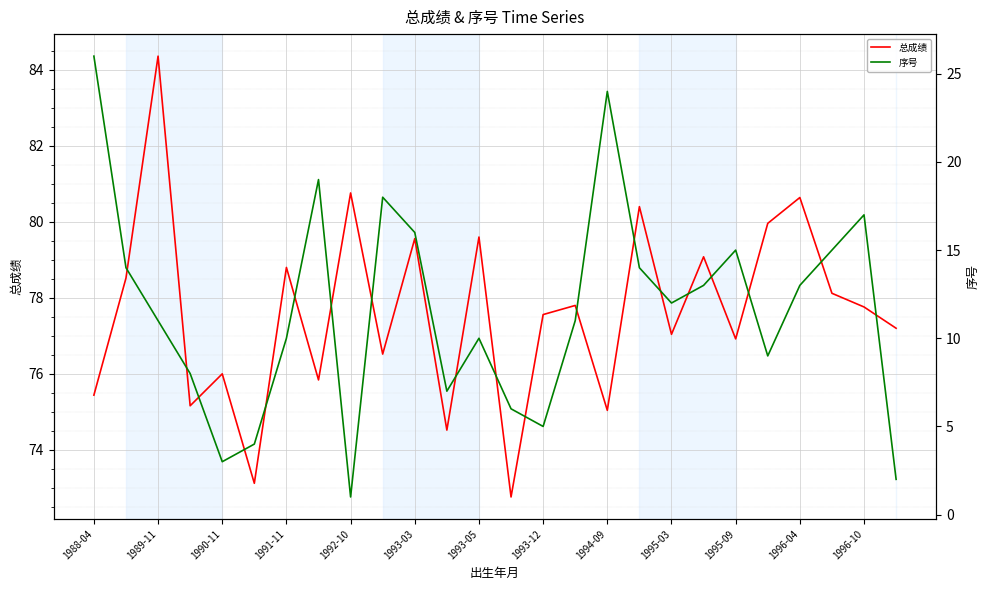

Which category has the lowest value in the 总成绩 series?

13